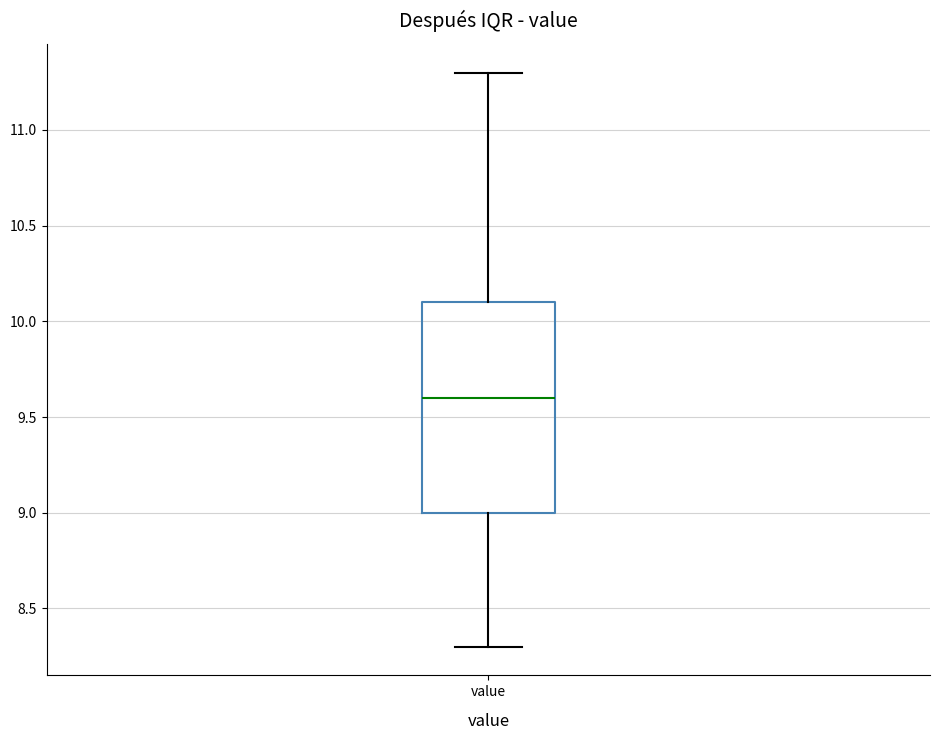

Read this box plot against the y-axis: the position of the median line, the range covered by the box, and the ends of both whiskers. The values are not printed on the chart, so give them approximately, as read against the axis.

median 9.6, box 9.0 to 10.1, whiskers 8.3 to 11.3